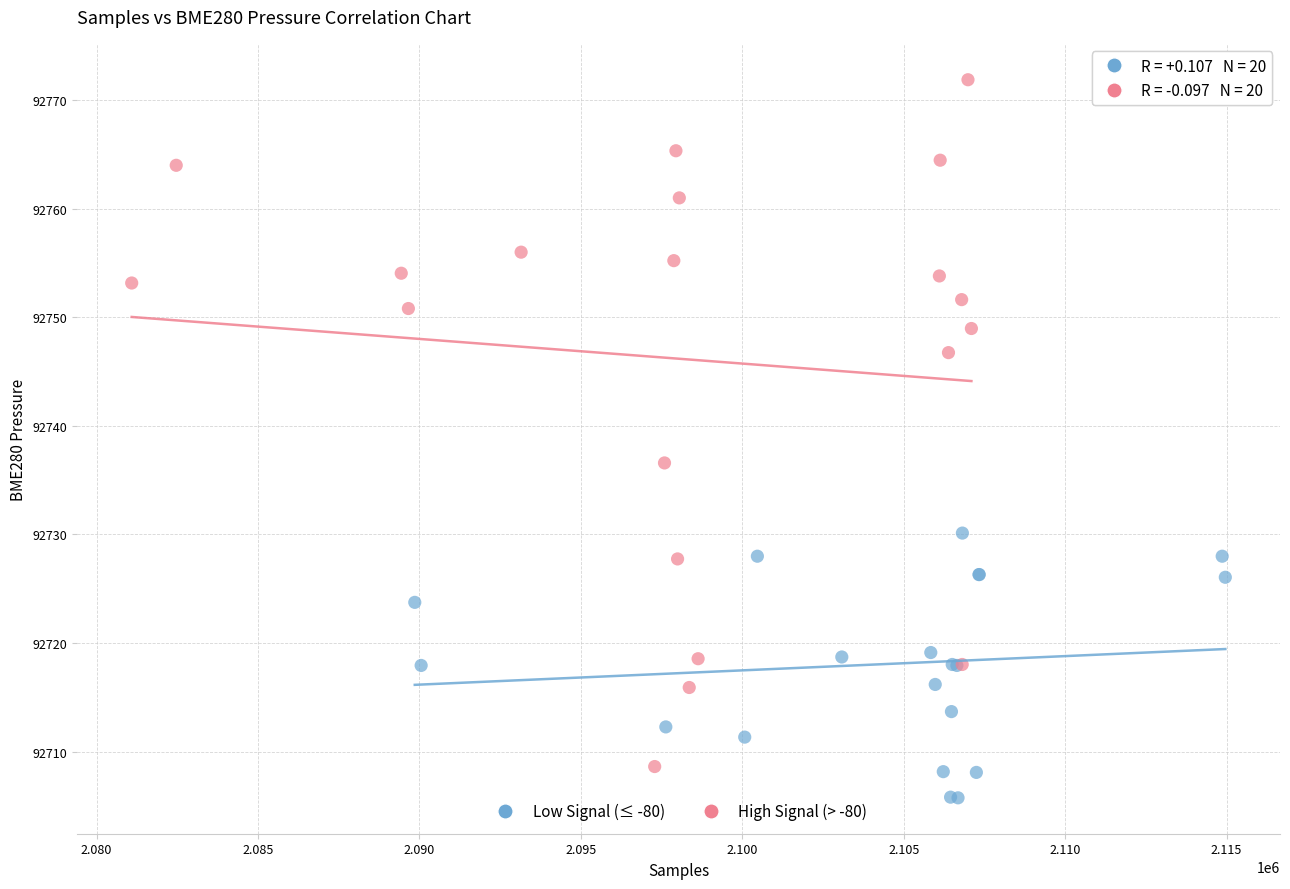

What are all the series names shown in the legend?

Low Signal (≤ -80), High Signal (> -80)